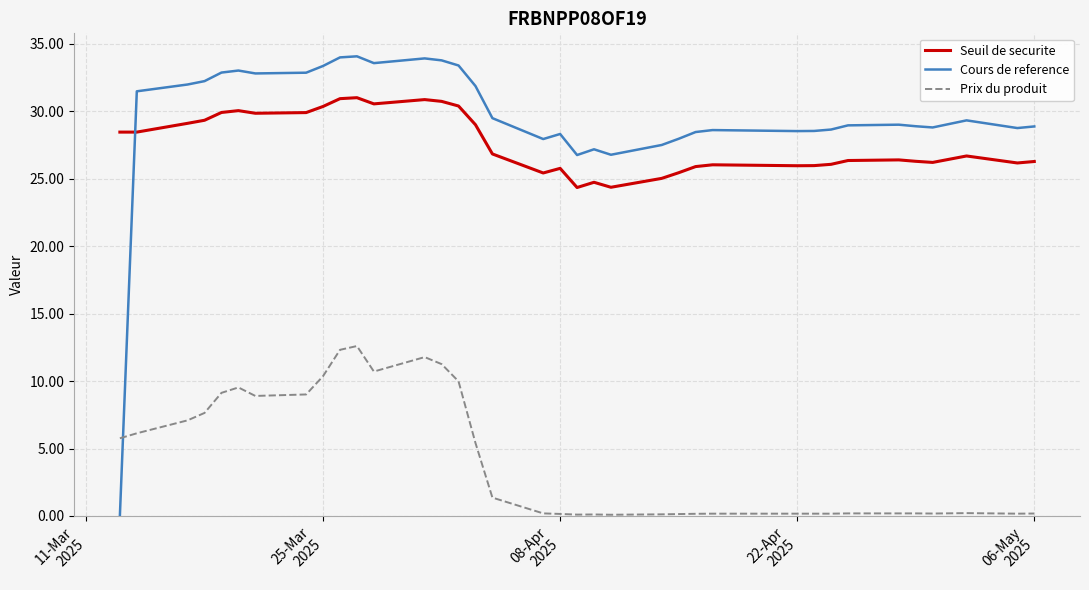

Which series has the largest range (max minus min)?

Cours de reference